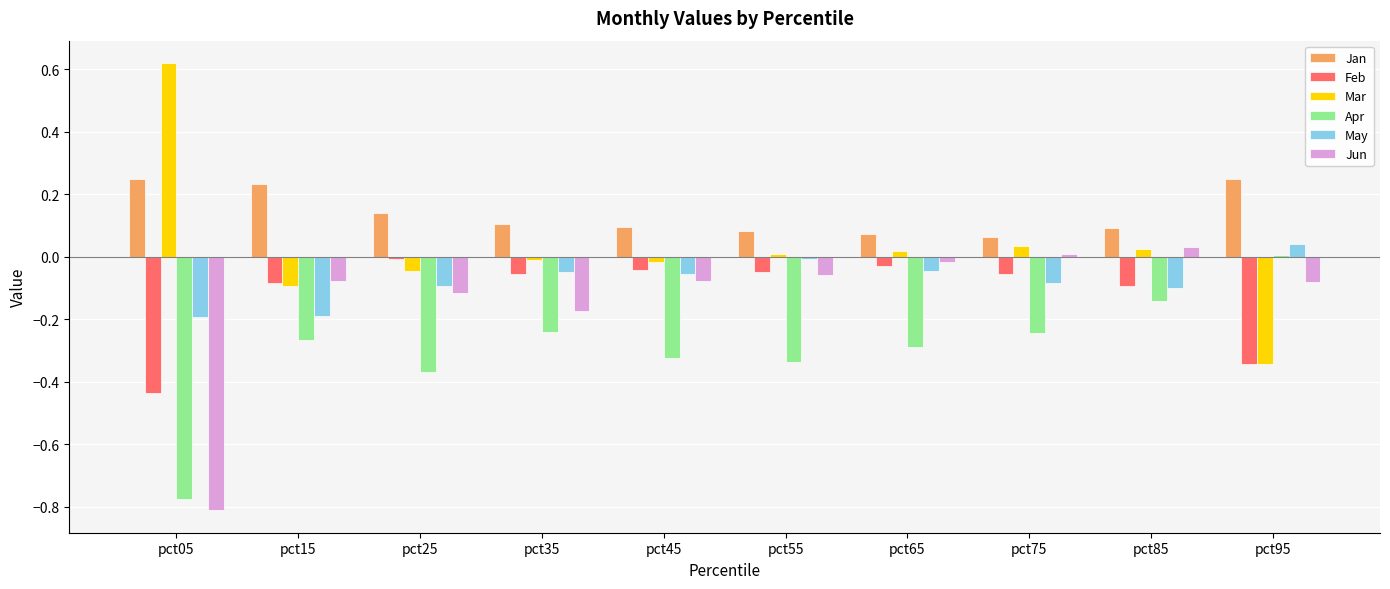

At which category does the chart reach its minimum across all series?

pct05